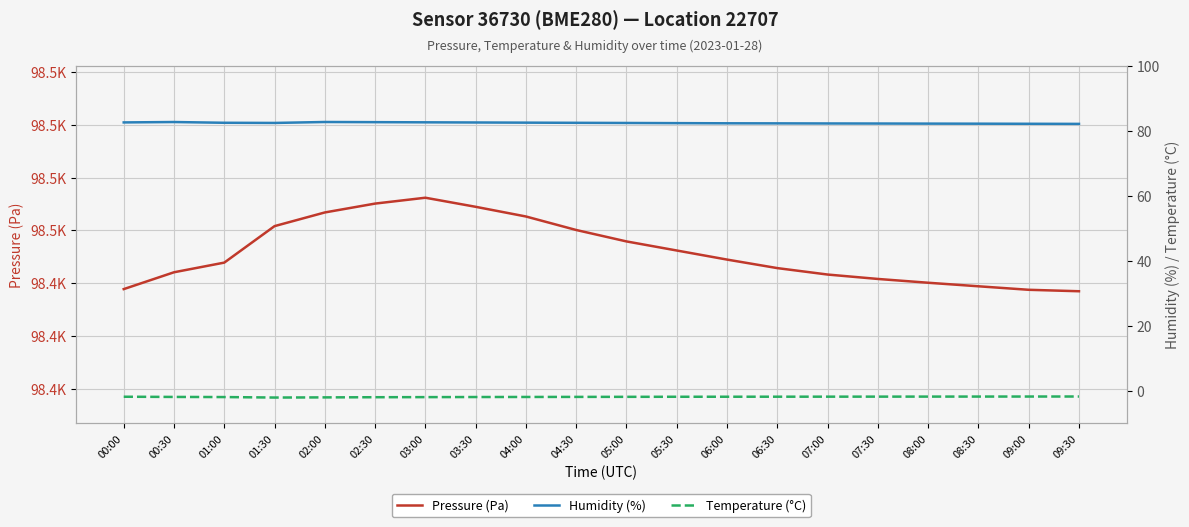

How many lines are shown in the chart?

3